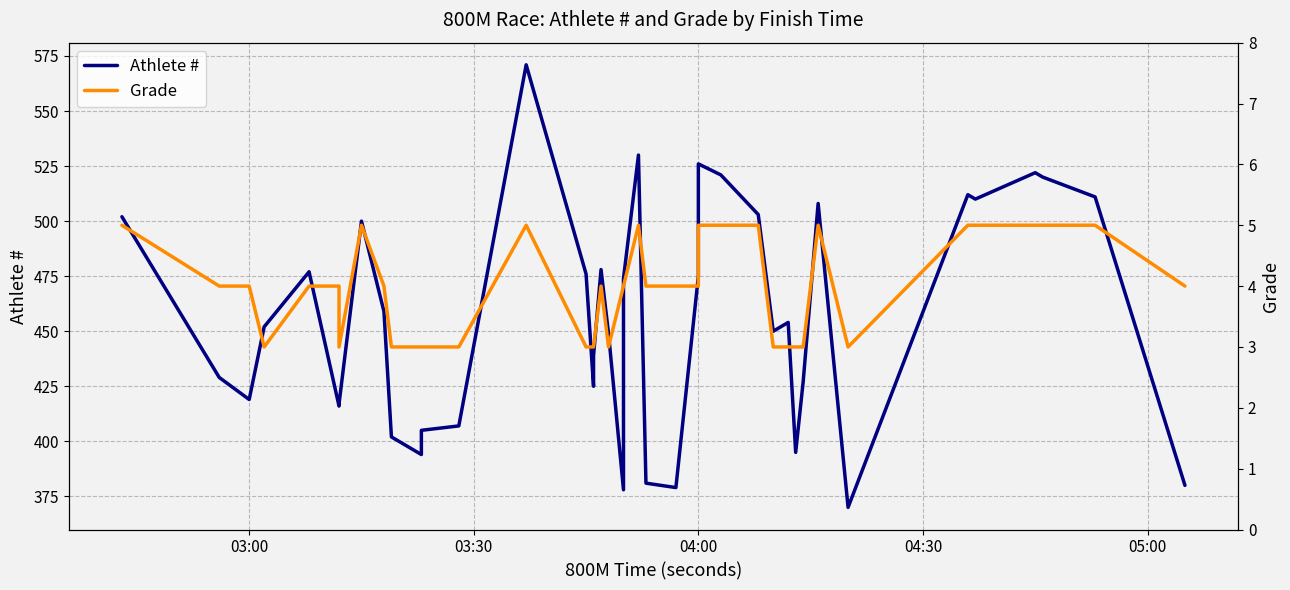

Rank the series by their average value, from lowest to highest.

Grade, Athlete #